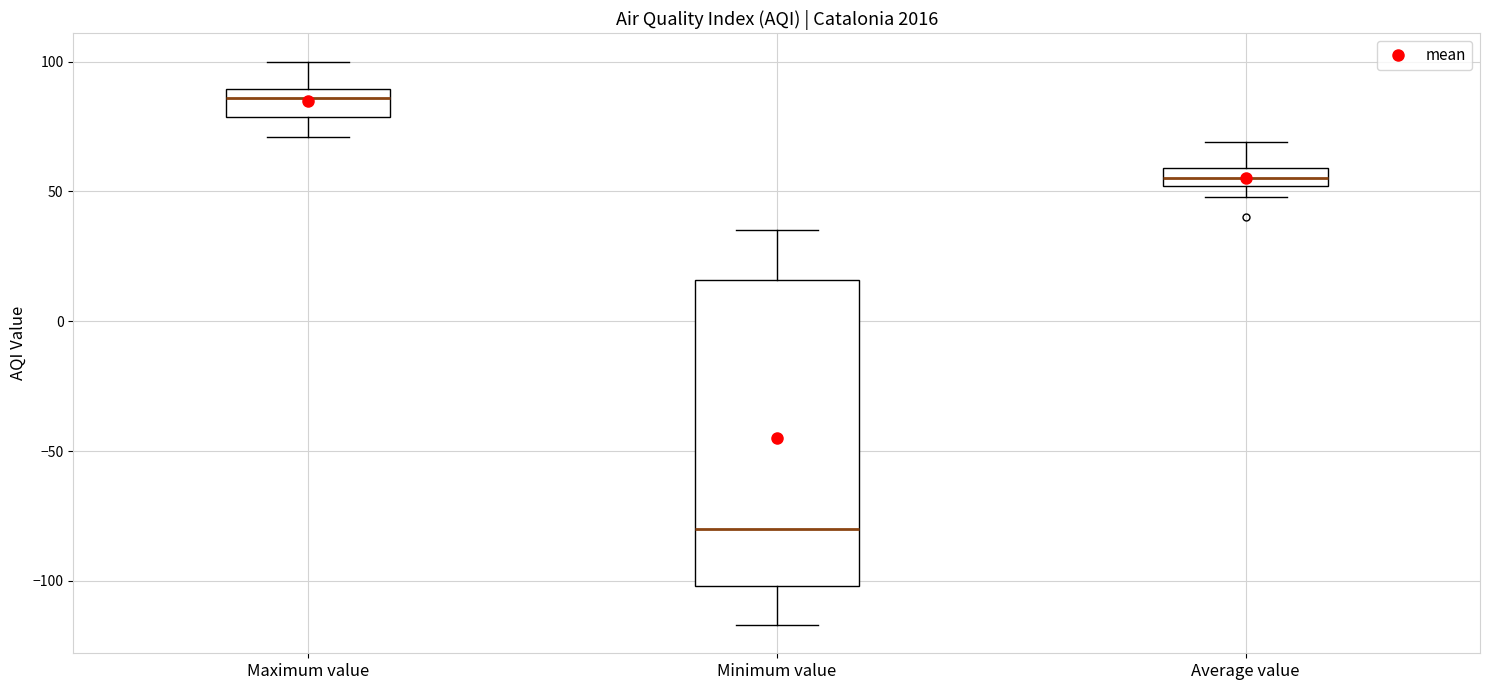

Which box has the lowest median line?

Minimum value